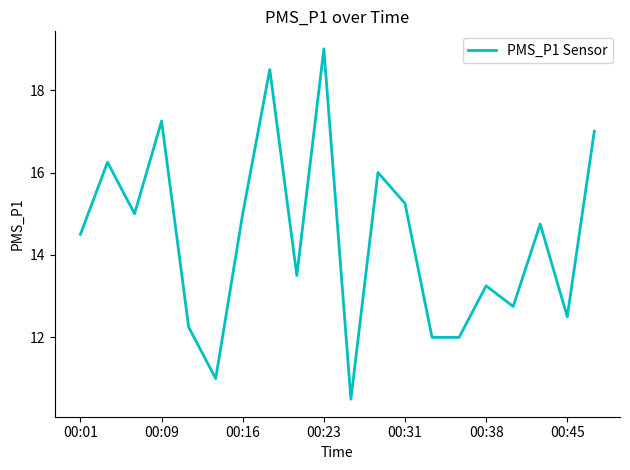

What is the difference between the maximum and minimum values?

8.5